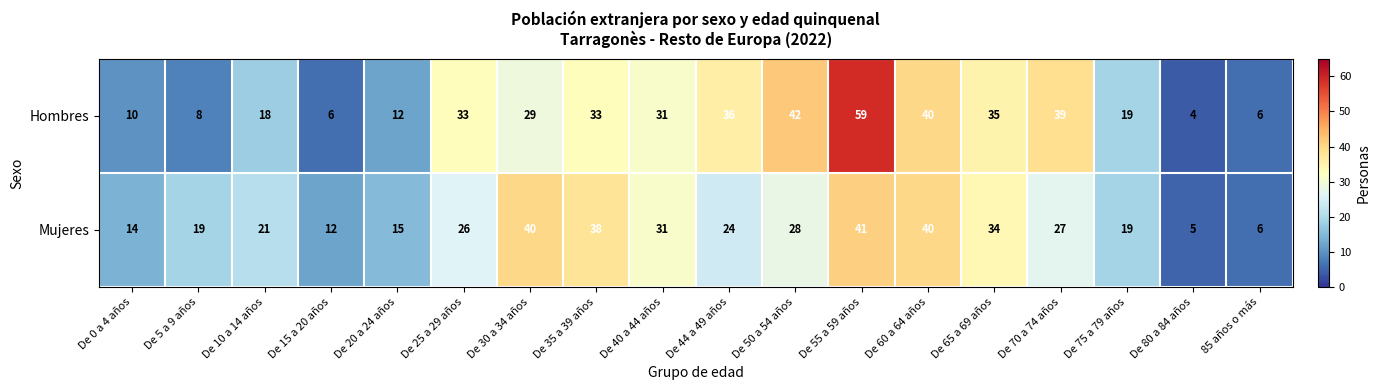

Count the number of data series in this chart.

2